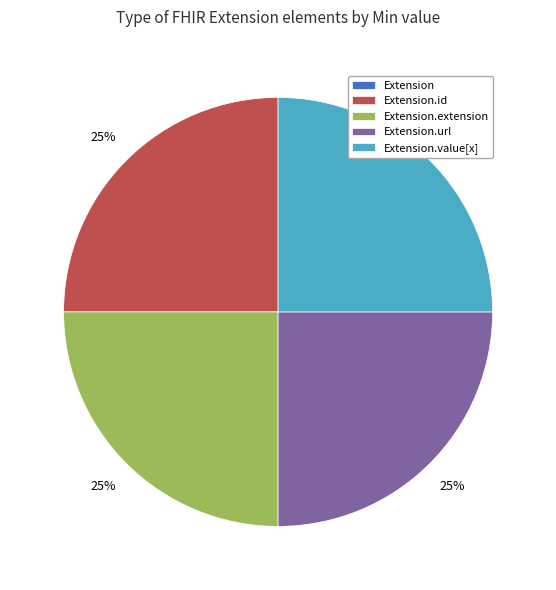

To the nearest percent, what is the average slice percentage?

20%